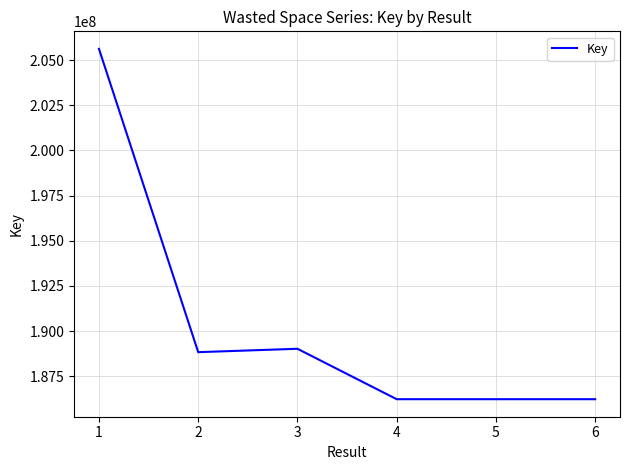

What is the average value?

190359786